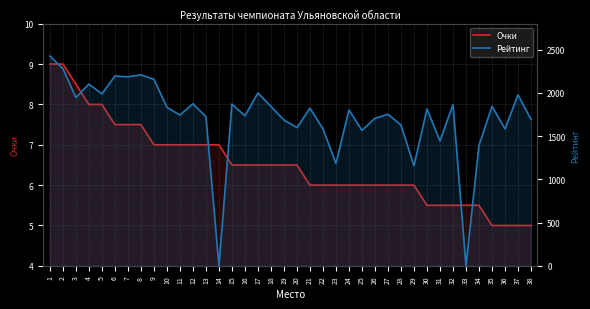

True or false: Очки and Рейтинг intersect in this chart.

True